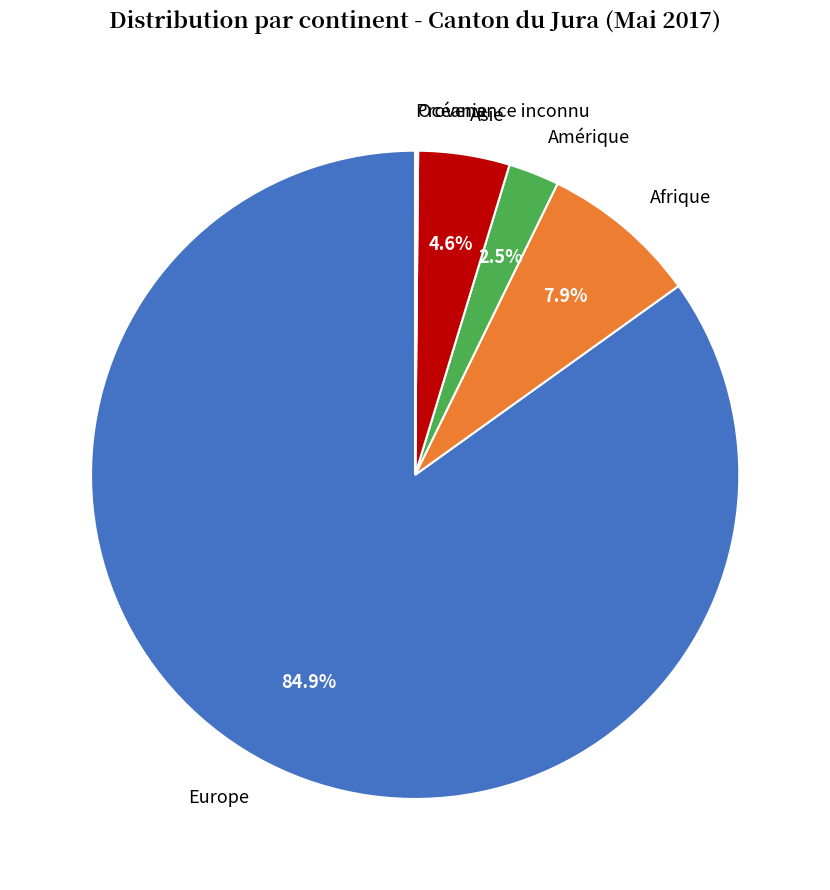

What is the ratio of the value at Afrique to the value at Asie?

1.7